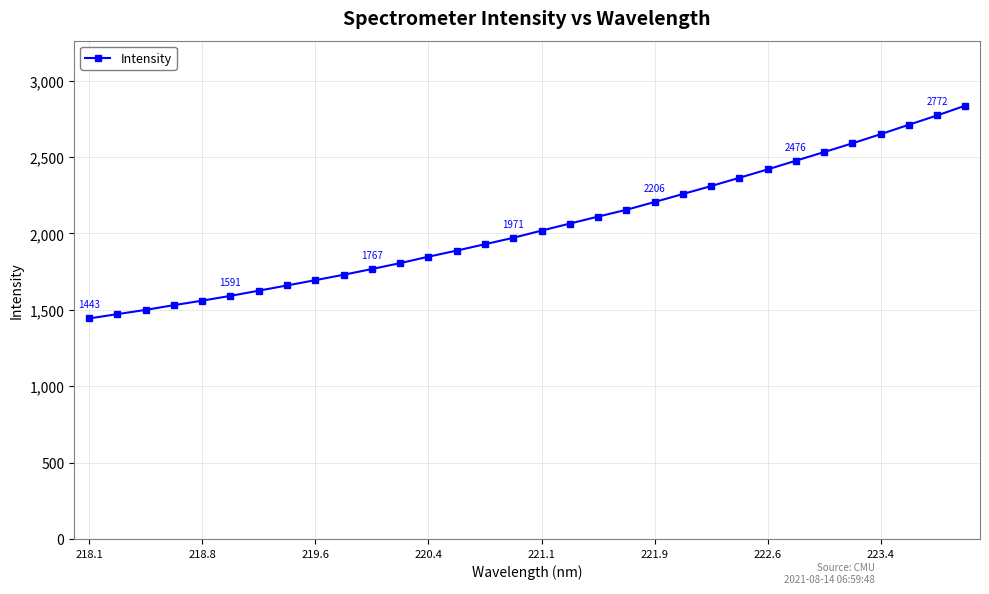

What is the maximum value shown in the chart?

2836.4